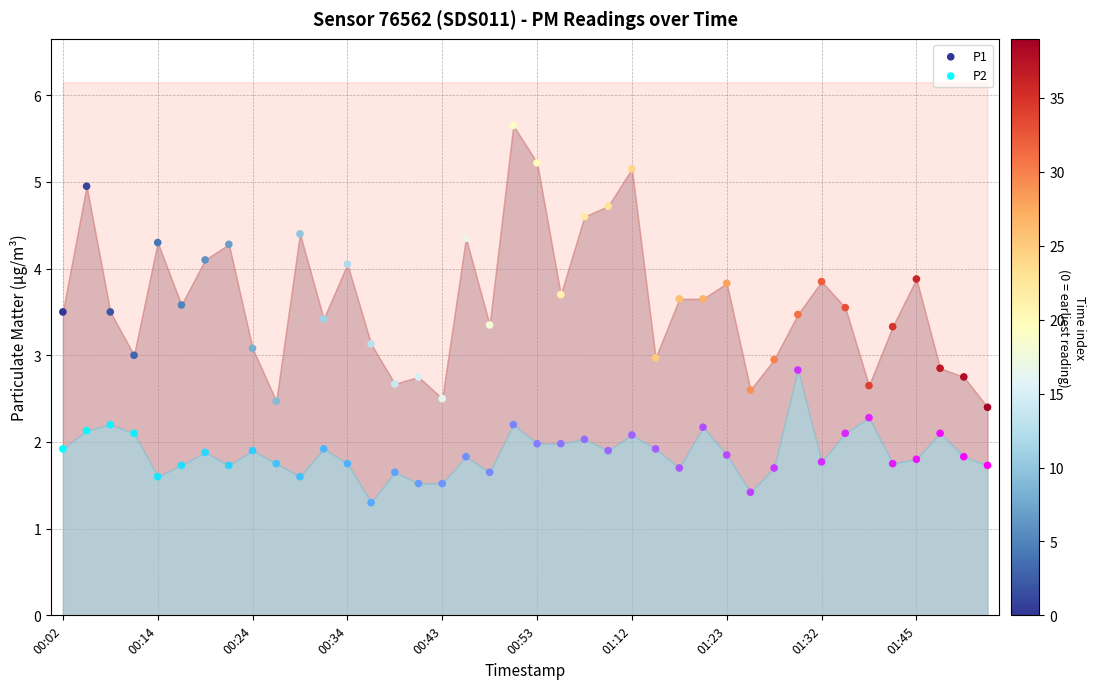

Which series reaches the minimum Y coordinate?

P2